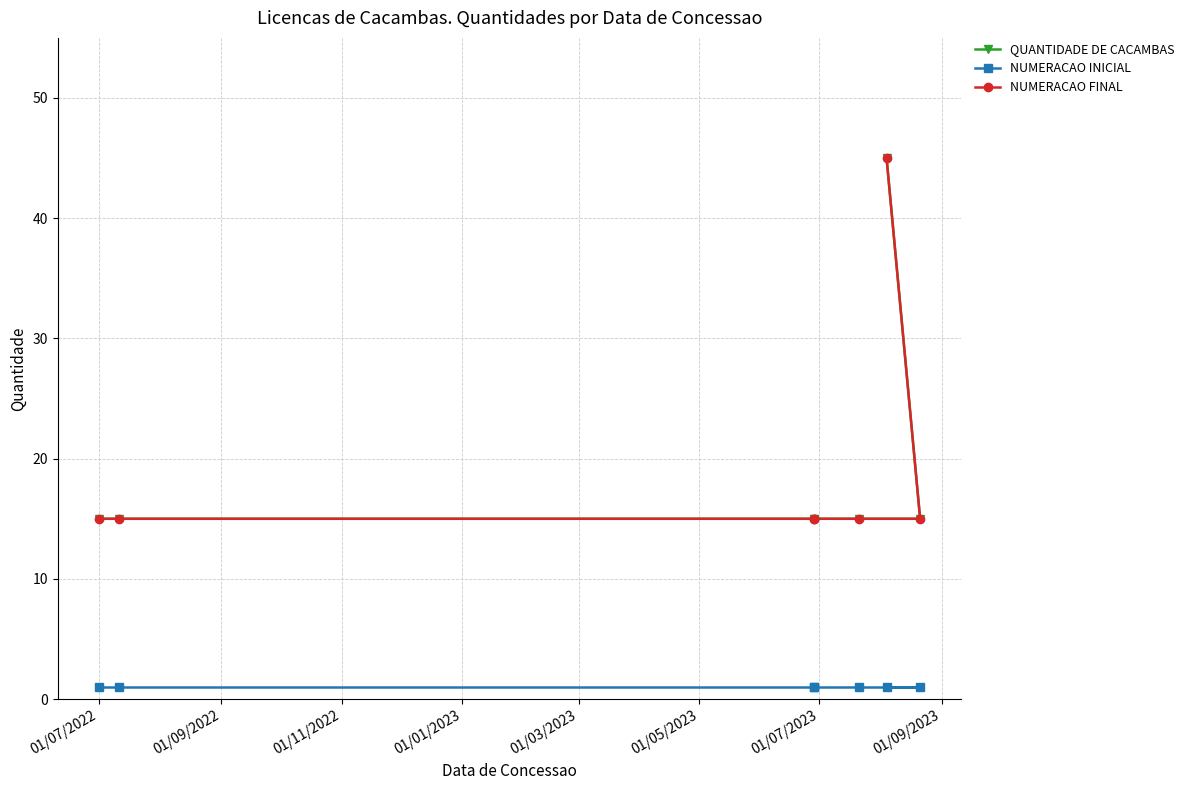

What is the smallest value displayed?

1